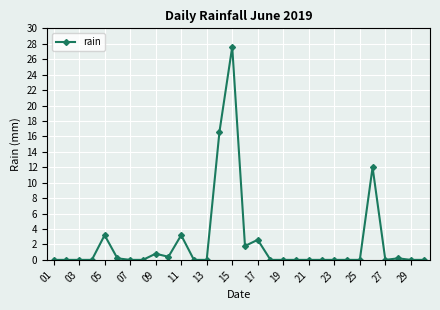

What is the greatest value displayed?

27.6